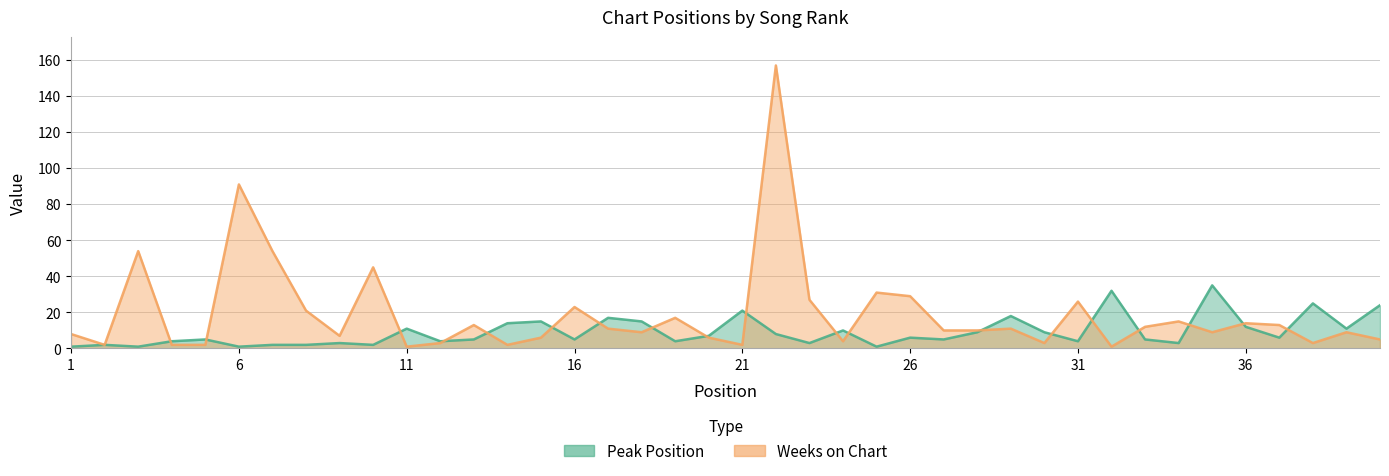

True or false: Peak Position and Weeks on Chart cross at least once.

True